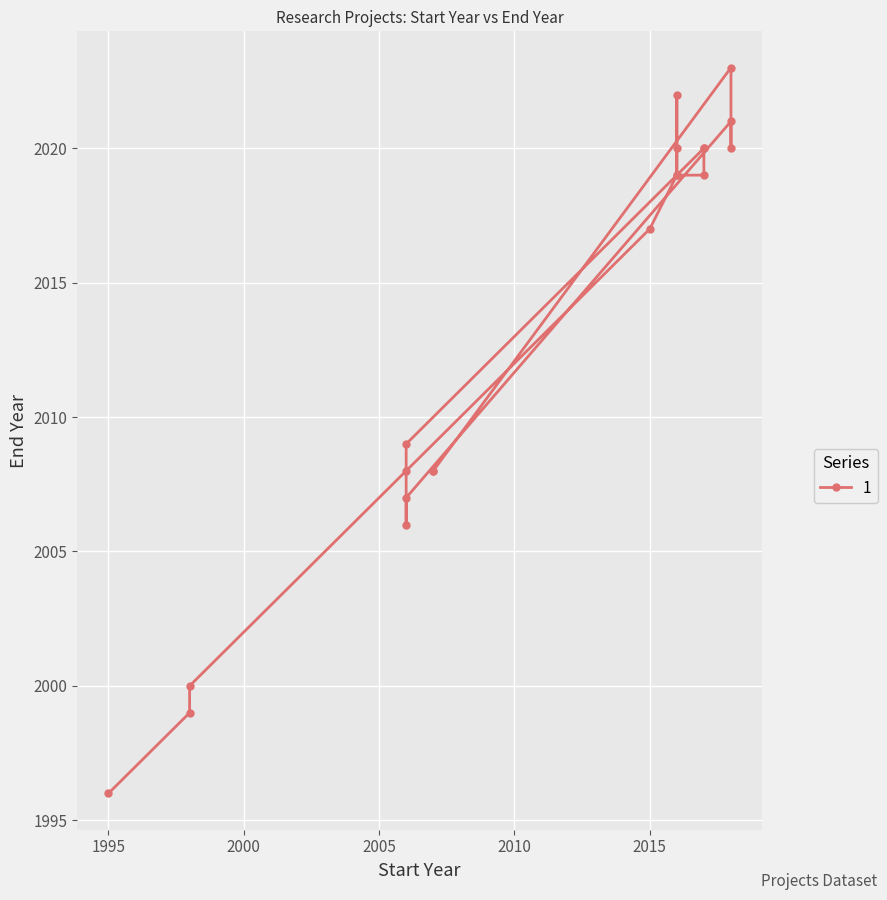

What is the ratio of the value at 2021 to the value at 2000?

1.0